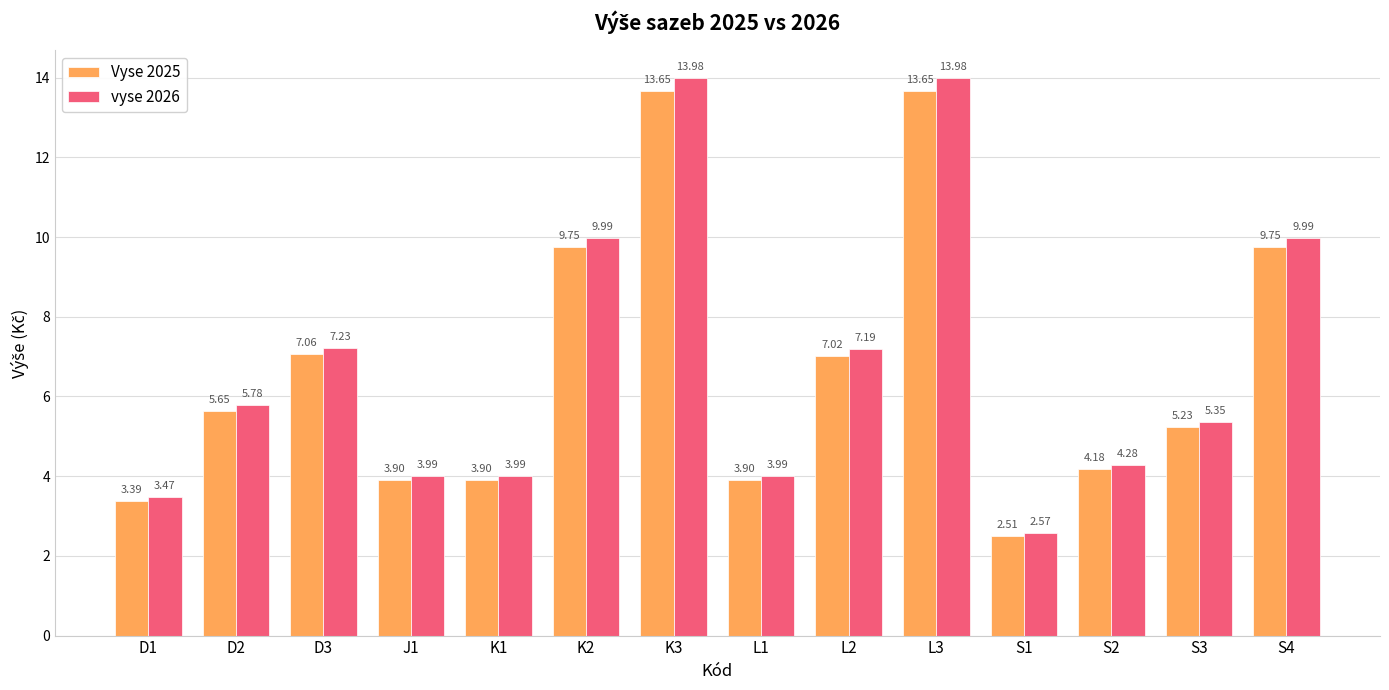

How many bars are there in each group?

2